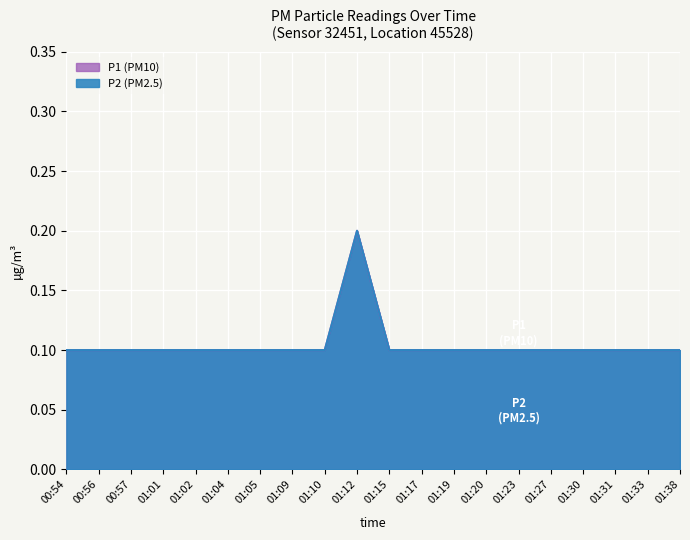

What are all the series names shown in the legend?

P1, P2